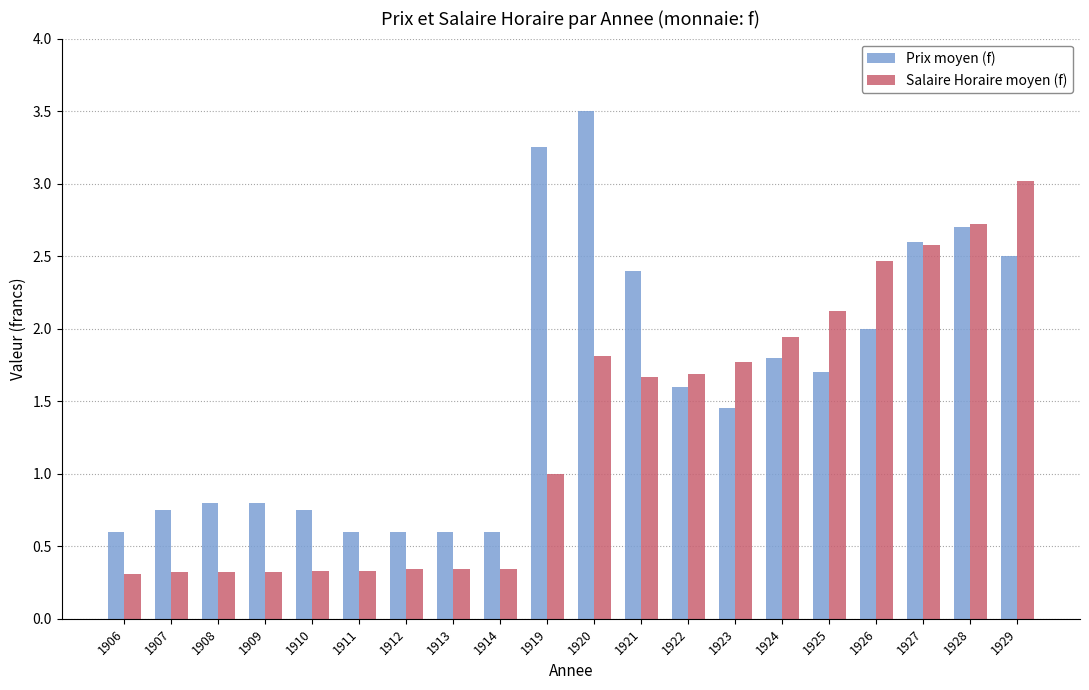

What is the average value of the Prix moyen (f) series?

1.6